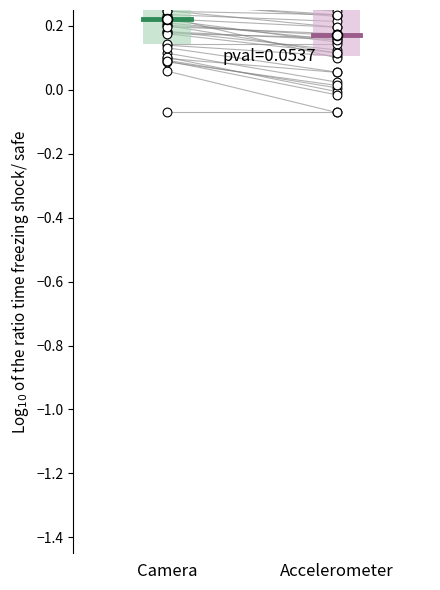

What are all the series names shown in the legend?

Camera, Accelerometer